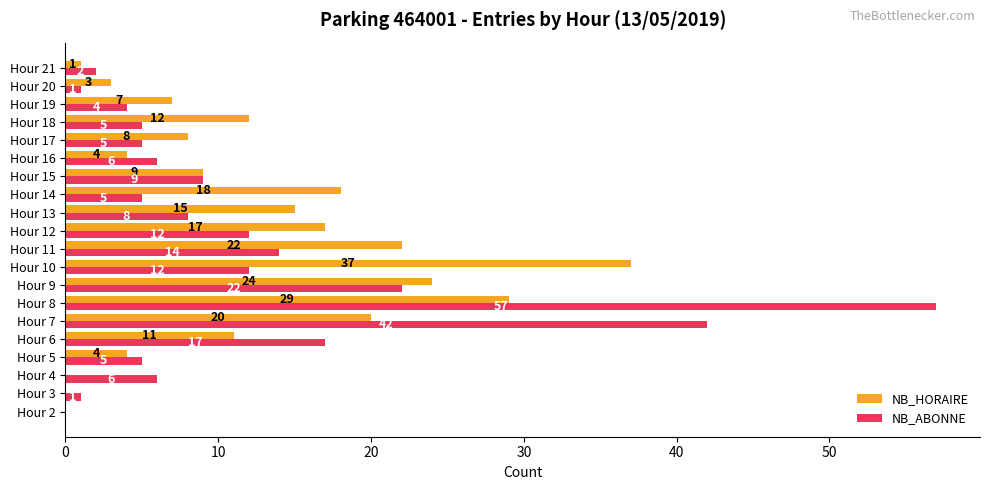

What are all the series names shown in the legend?

NB_HORAIRE, NB_ABONNE